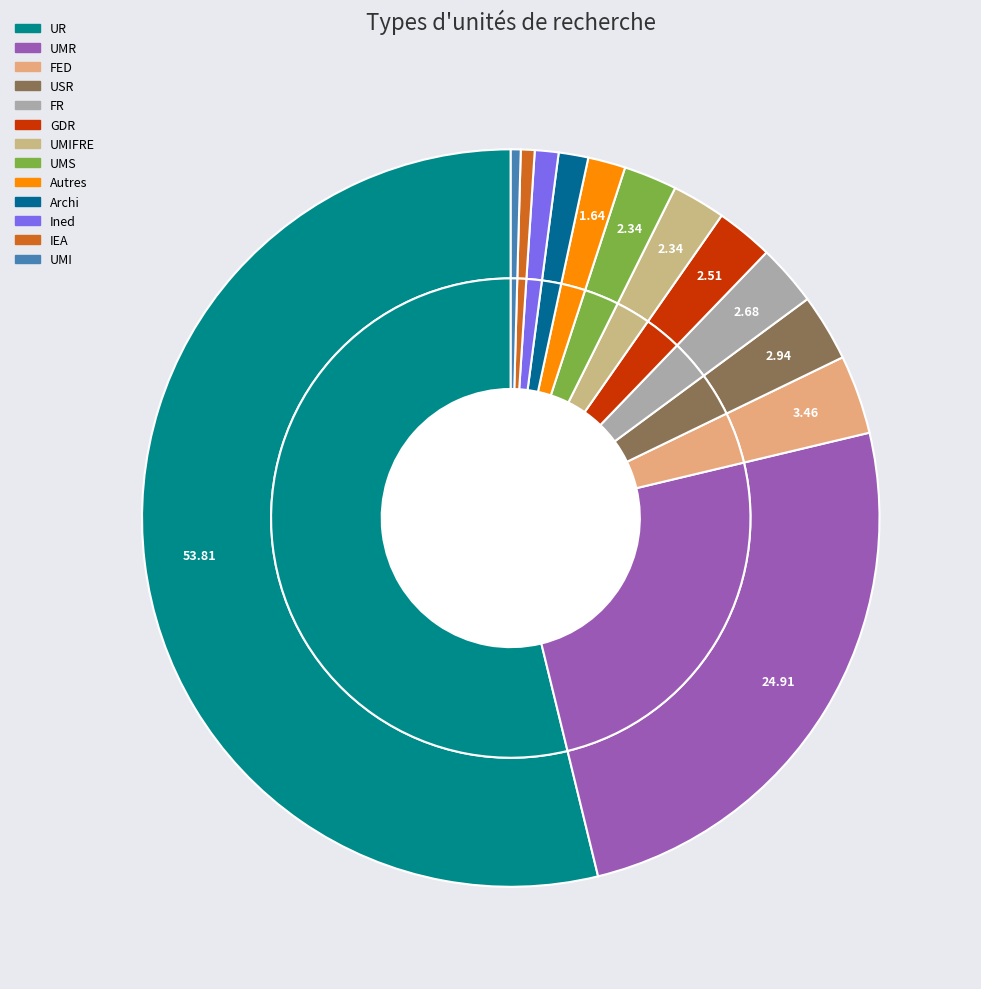

Approximately how many times larger is the value at Archi compared to UMR?

0.1